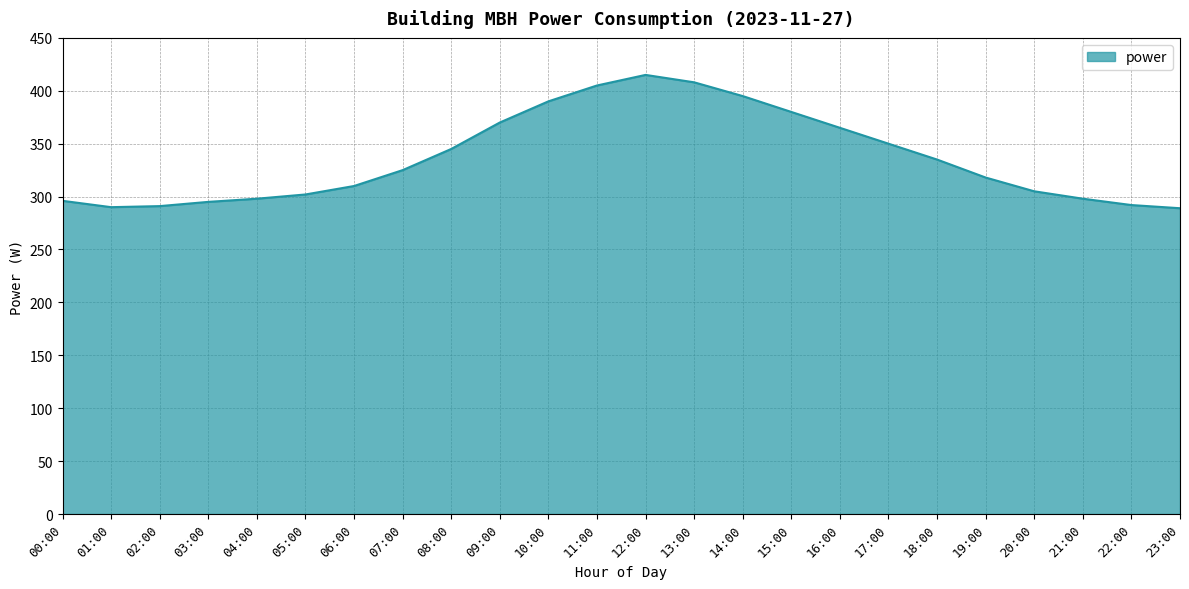

What is the greatest value displayed?

415